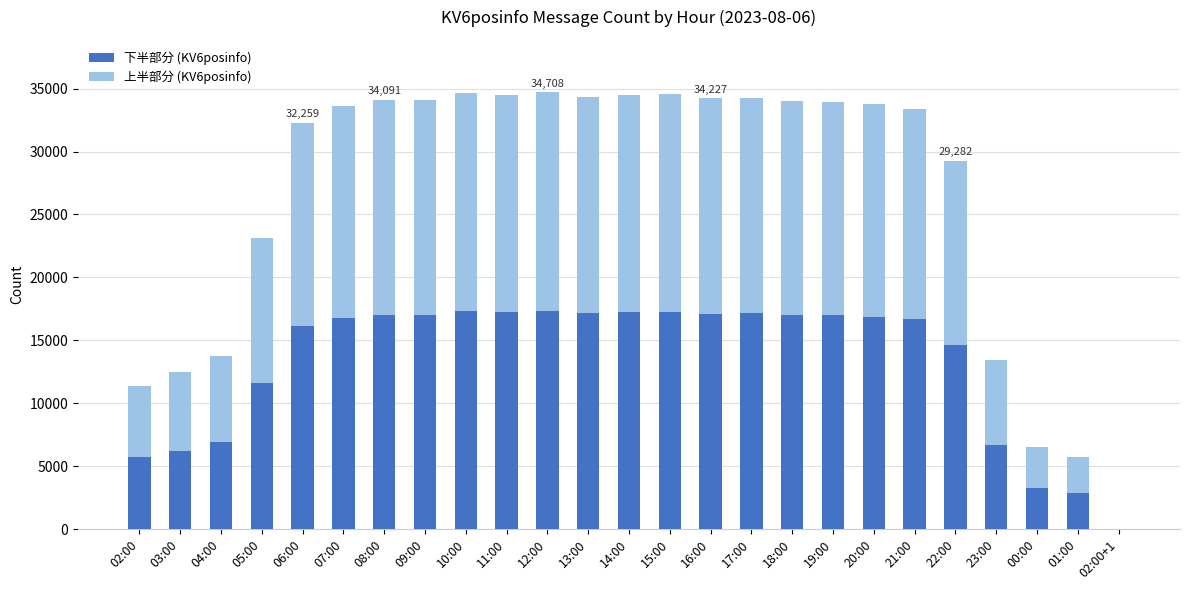

Are the bars grouped side by side (vs. stacked)?

No